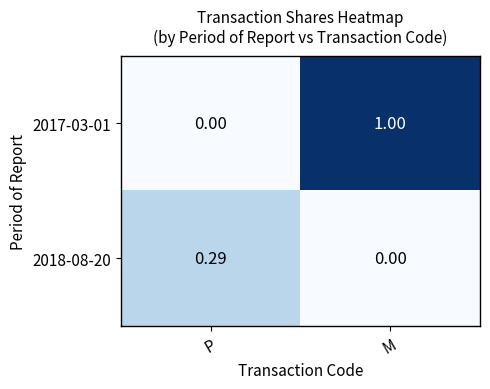

At which label is 2017-03-01 closest to 0?

P